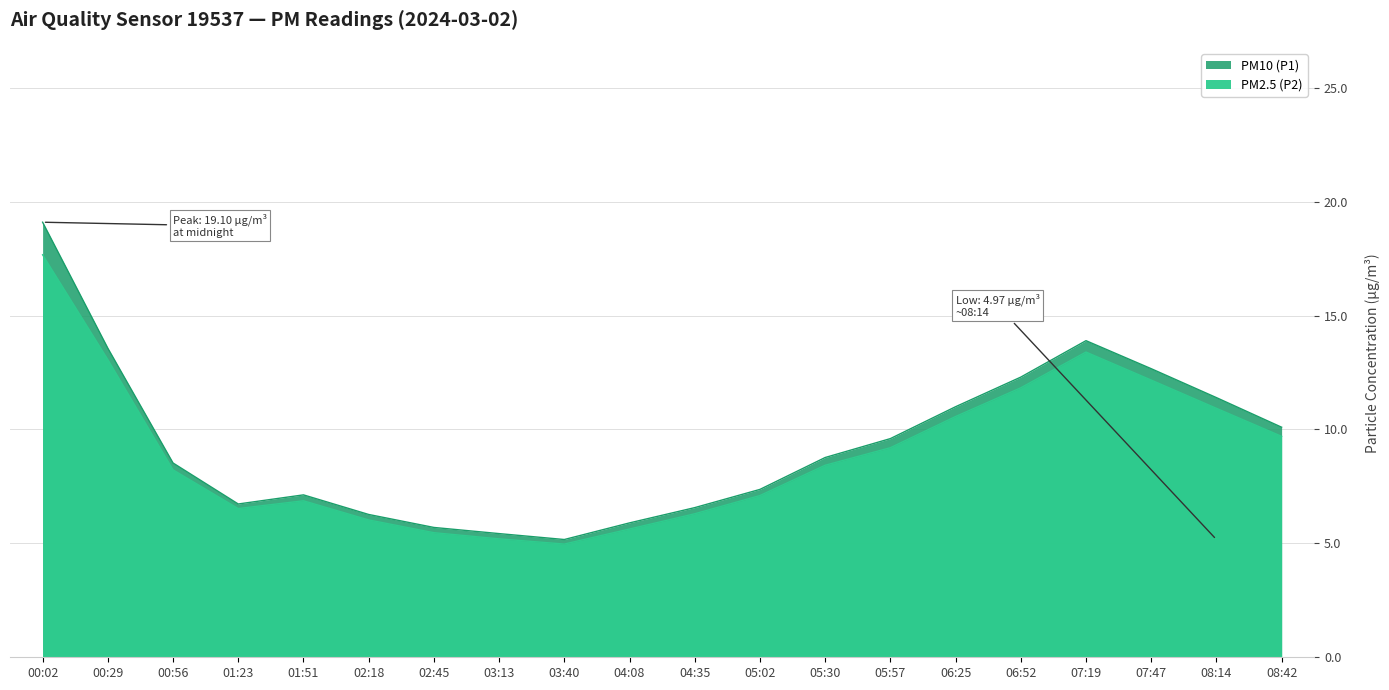

At which label does PM2.5 (P2) first exceed 8?

00:02